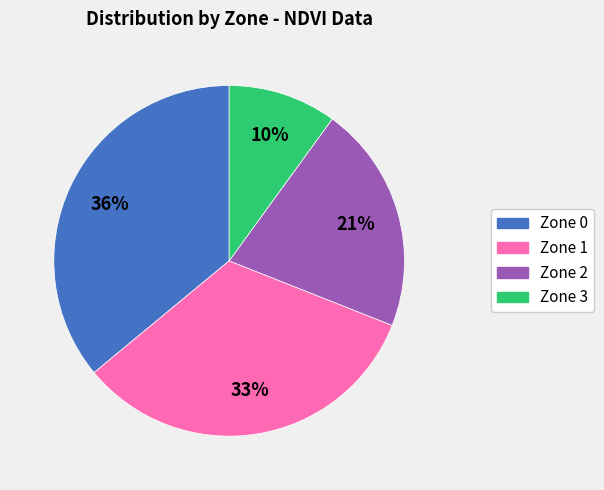

How many slices are in this pie chart?

4